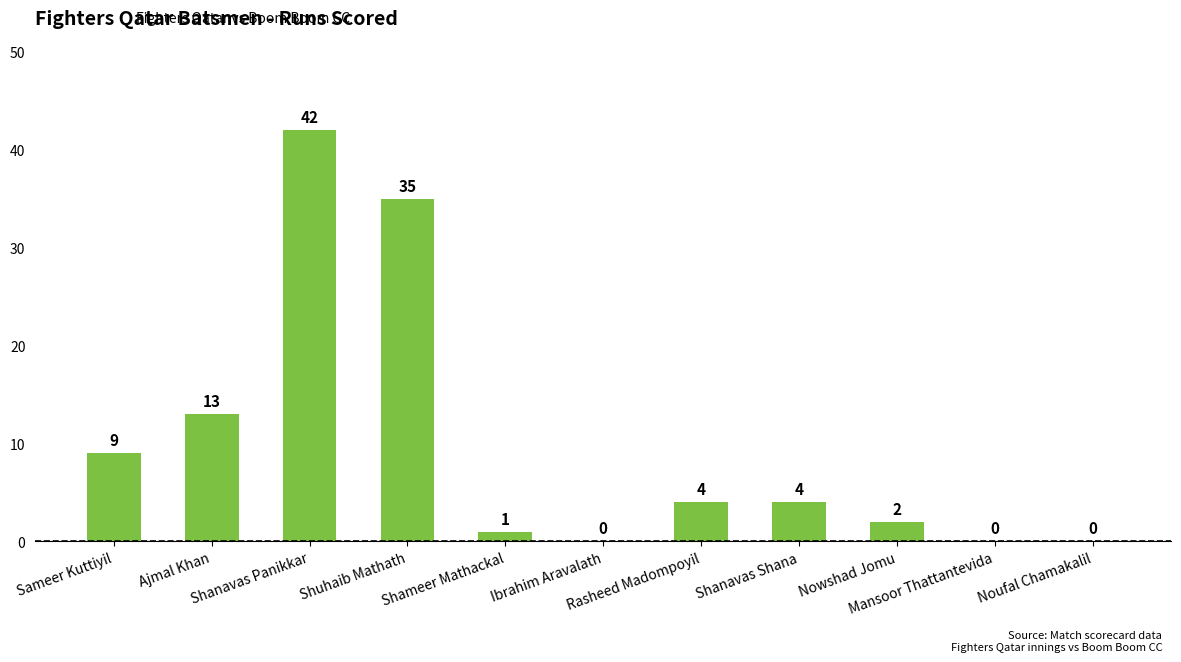

What is the maximum value shown in the chart?

42